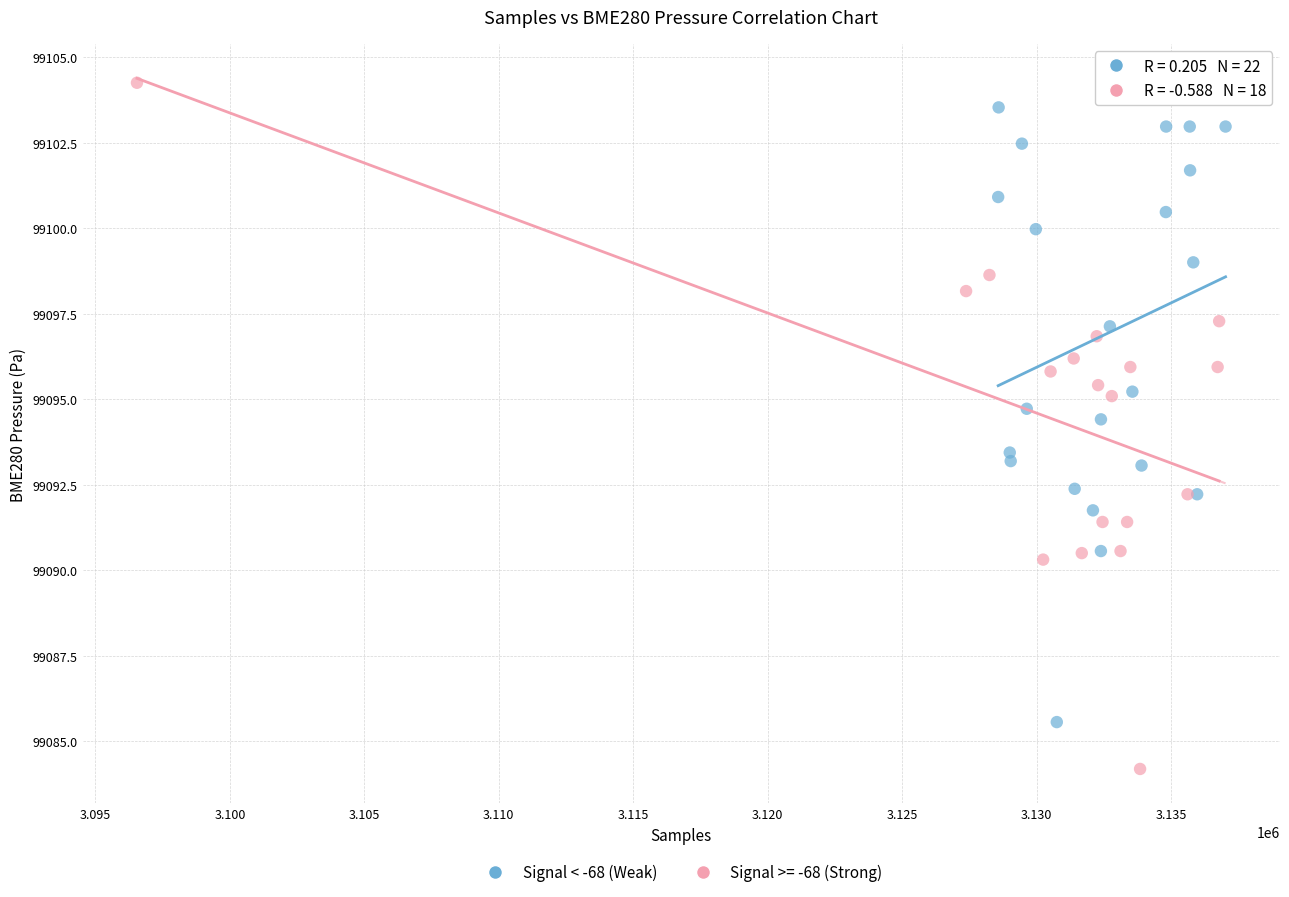

Which series contains the lowest Y value?

Signal >= -68 (Strong)